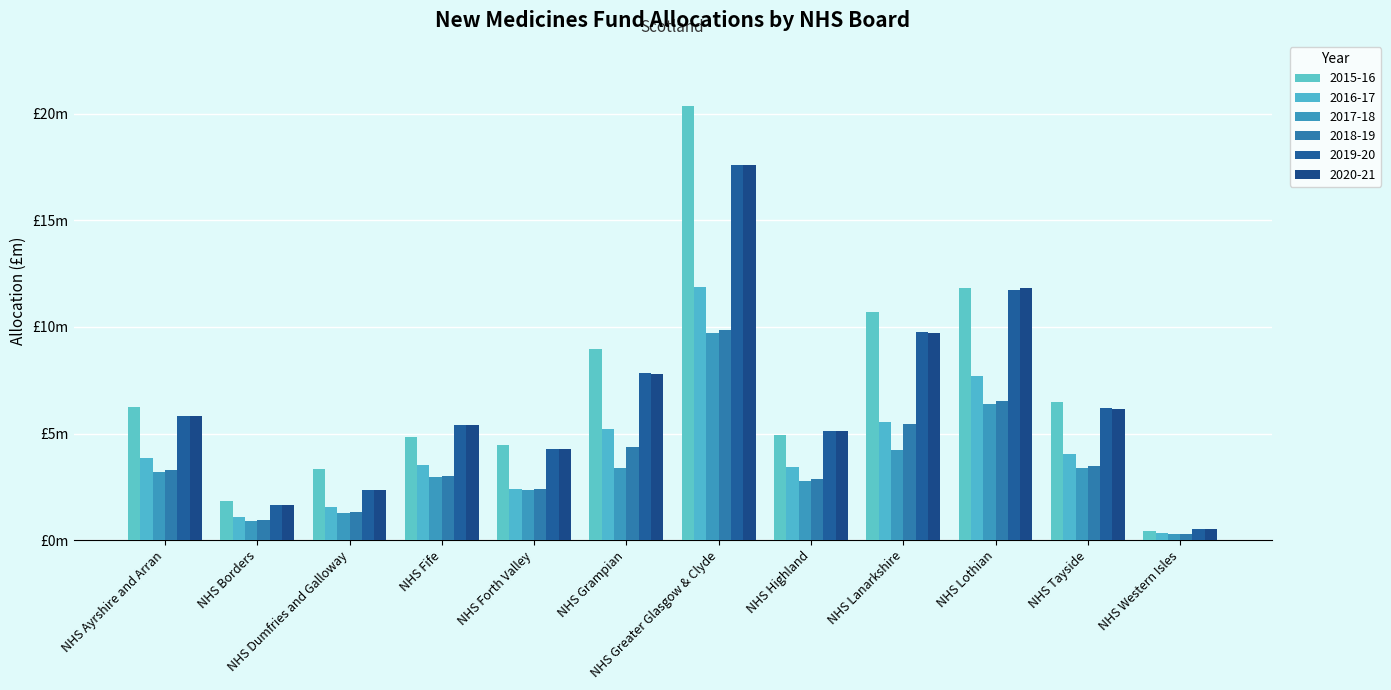

At how many categories does at least one series exceed 18?

1